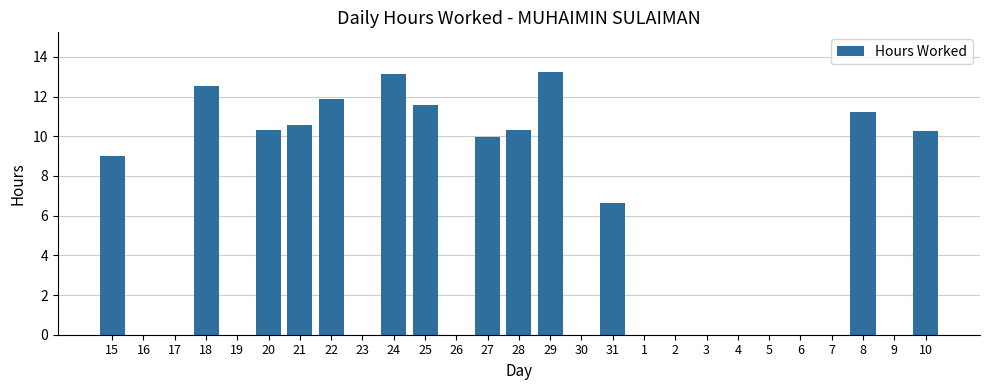

What is the change in value from 28 to 29?

+2.9